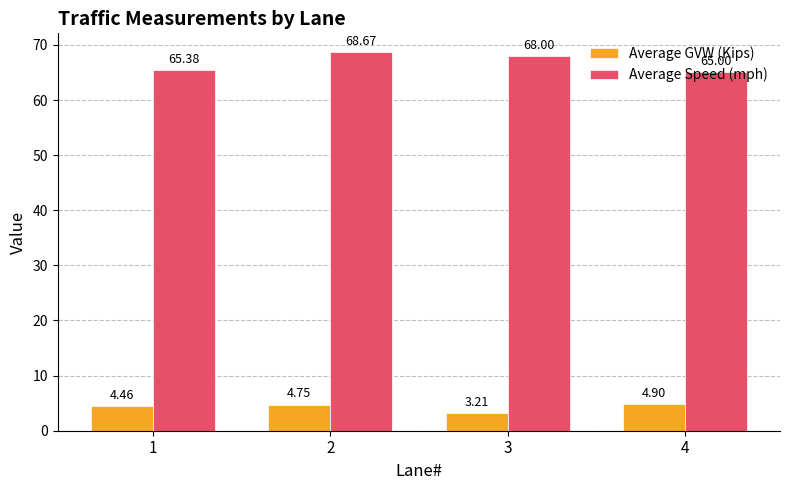

At which category is the sum across all series the highest?

2